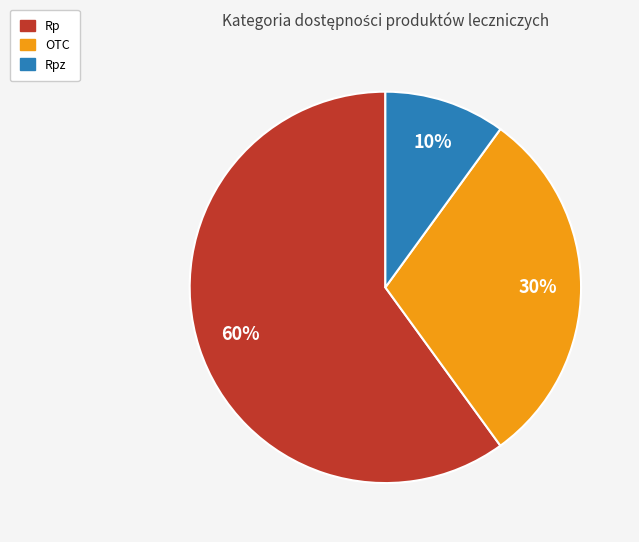

Combined, do OTC and Rp account for over 50%?

Yes